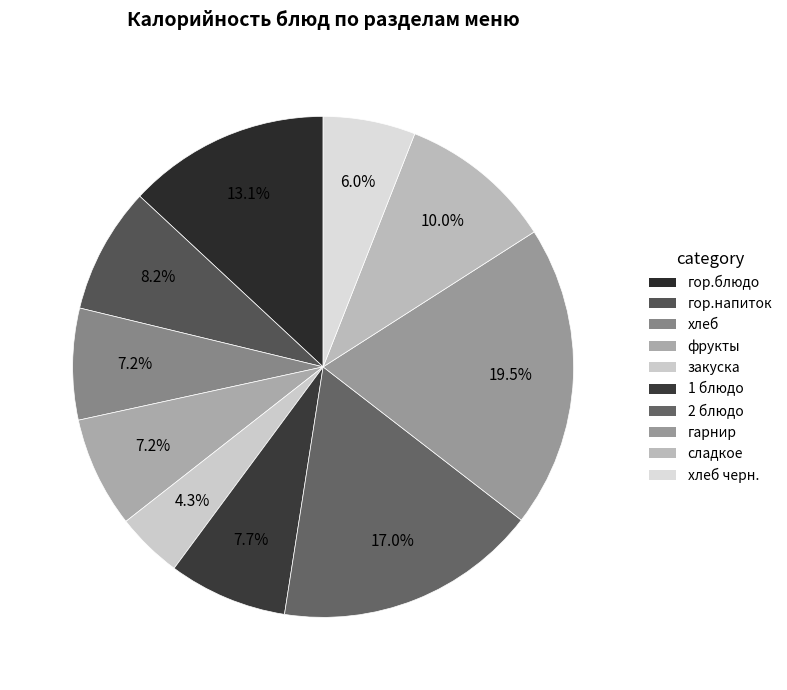

How many segments does this pie chart have?

10